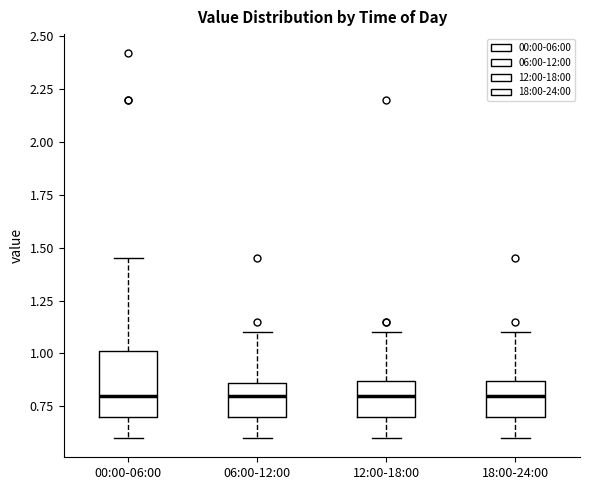

Where is the lower edge of the box for 00:00-06:00 on the y-axis? The values are not printed on the chart, so give them approximately, as read against the axis.

0.70